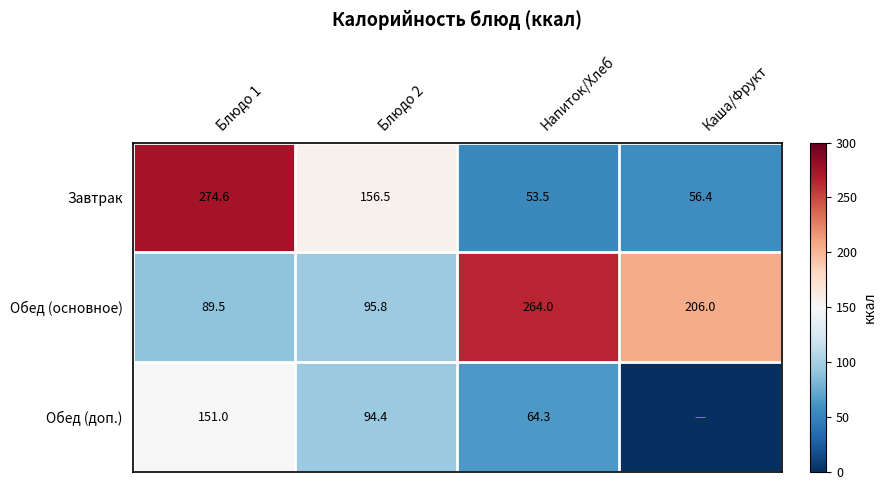

Between Блюдо 1 and Напиток/Хлеб, which series saw the biggest shift?

Завтрак